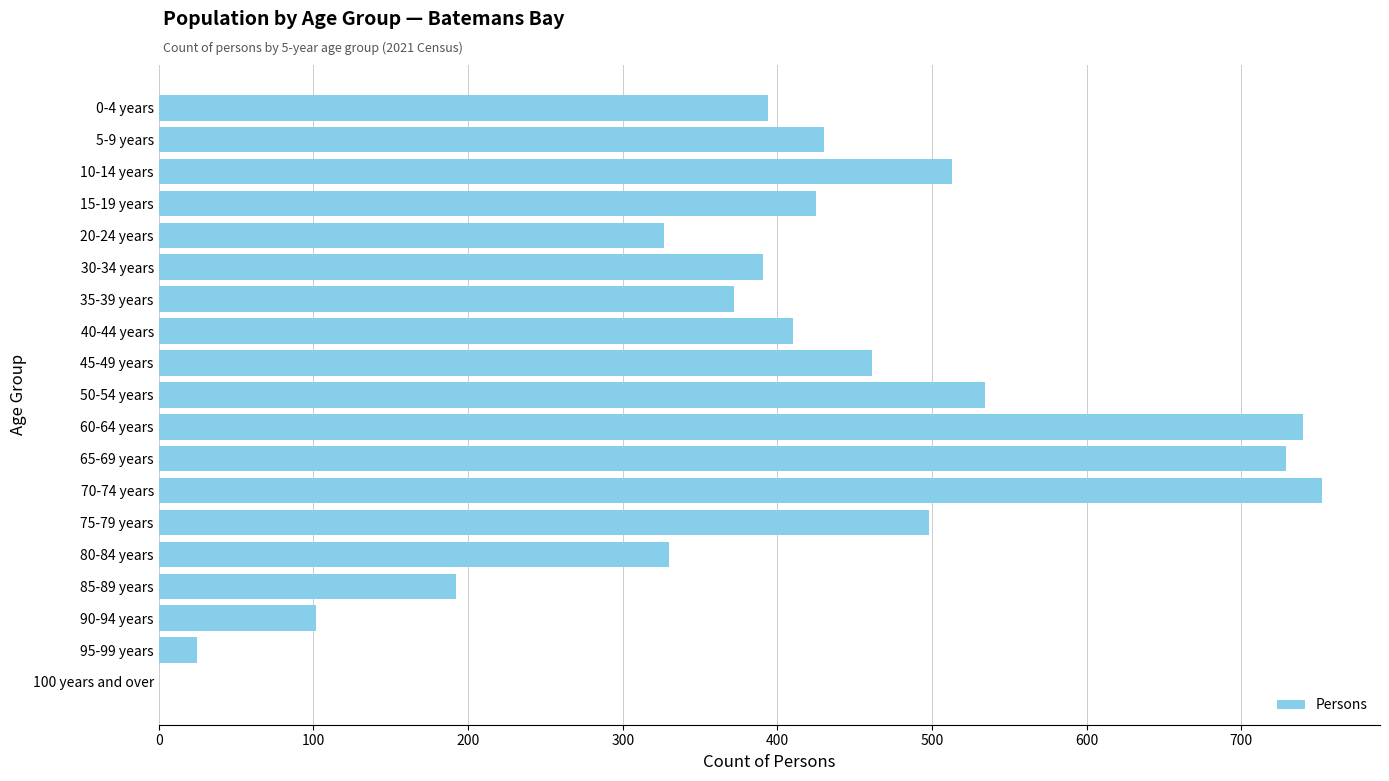

Which has a higher value, 95-99 years or 100 years and over?

95-99 years